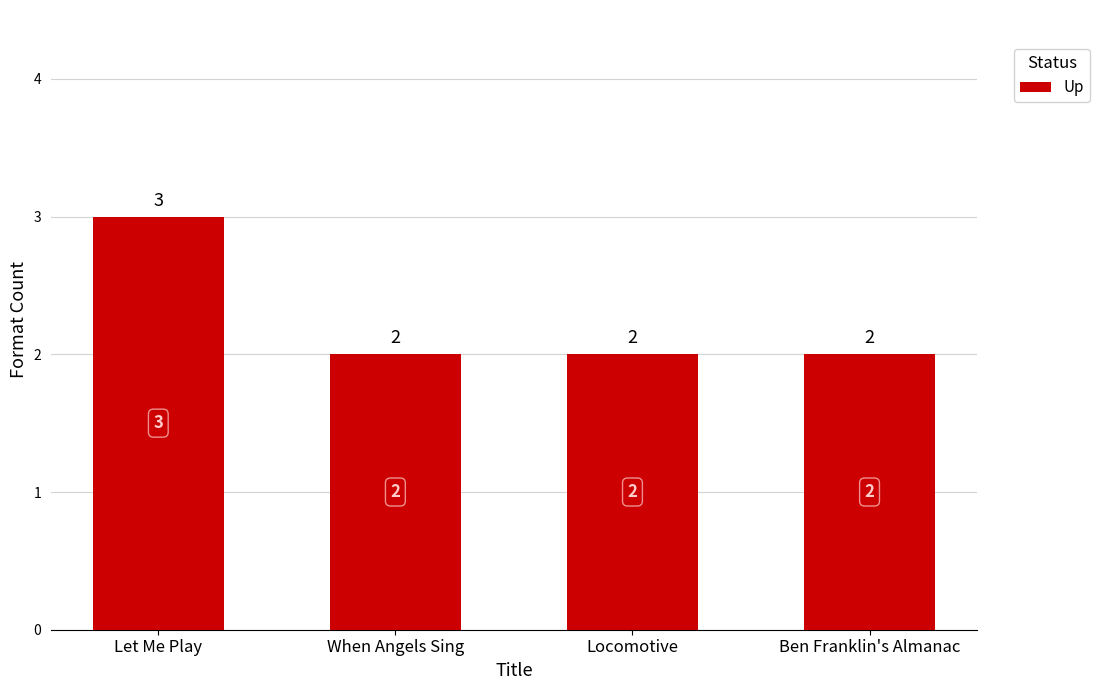

What is the maximum value shown in the chart?

3